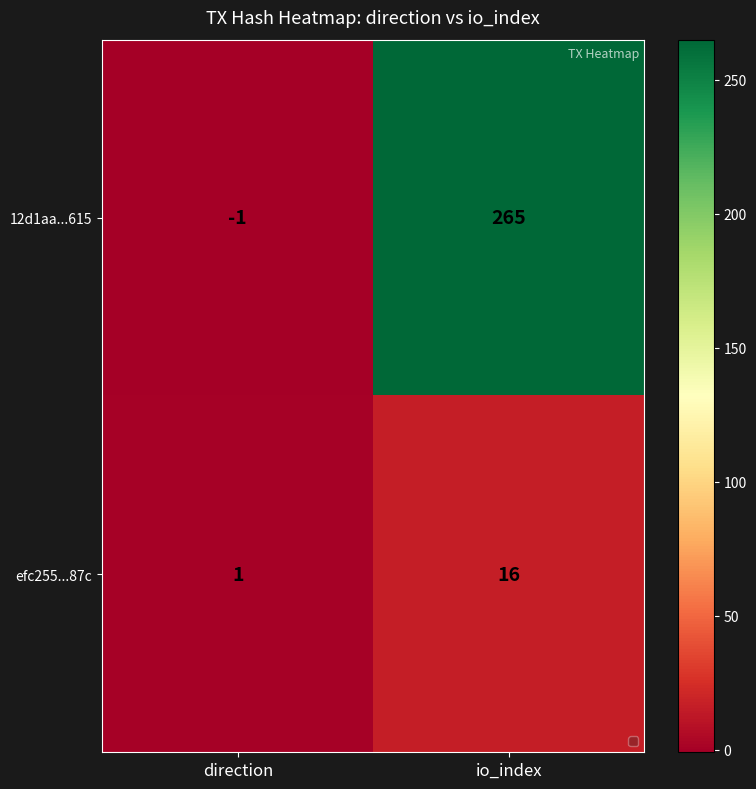

Which series has the largest range (max minus min)?

12d1aa...615